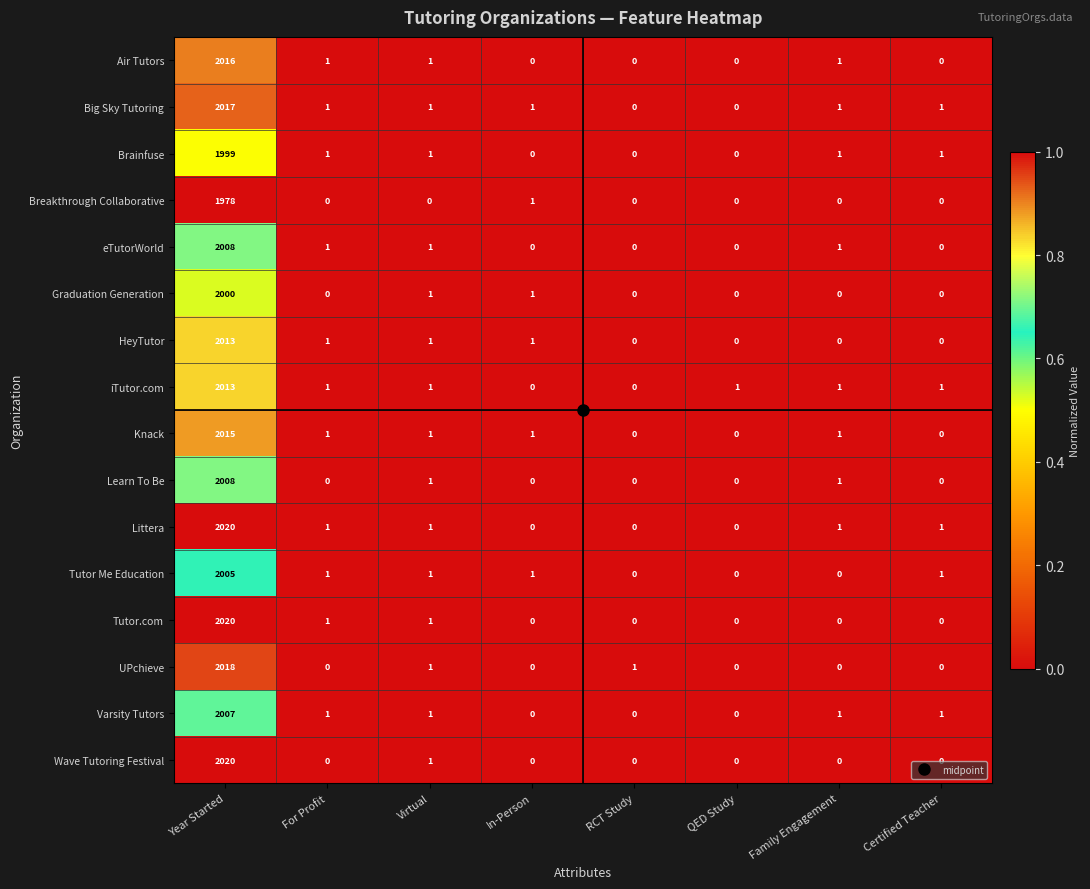

What is the highest value of the Wave Tutoring Festival series?

2020